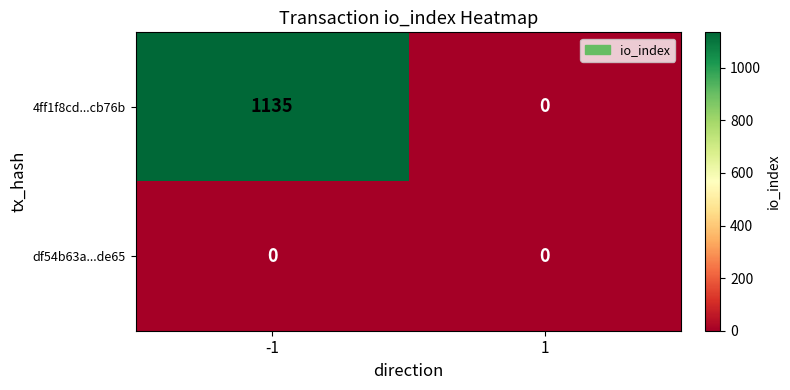

List the series in order of their peak value, highest first.

4ff1f8cd...cb76b, df54b63a...de65